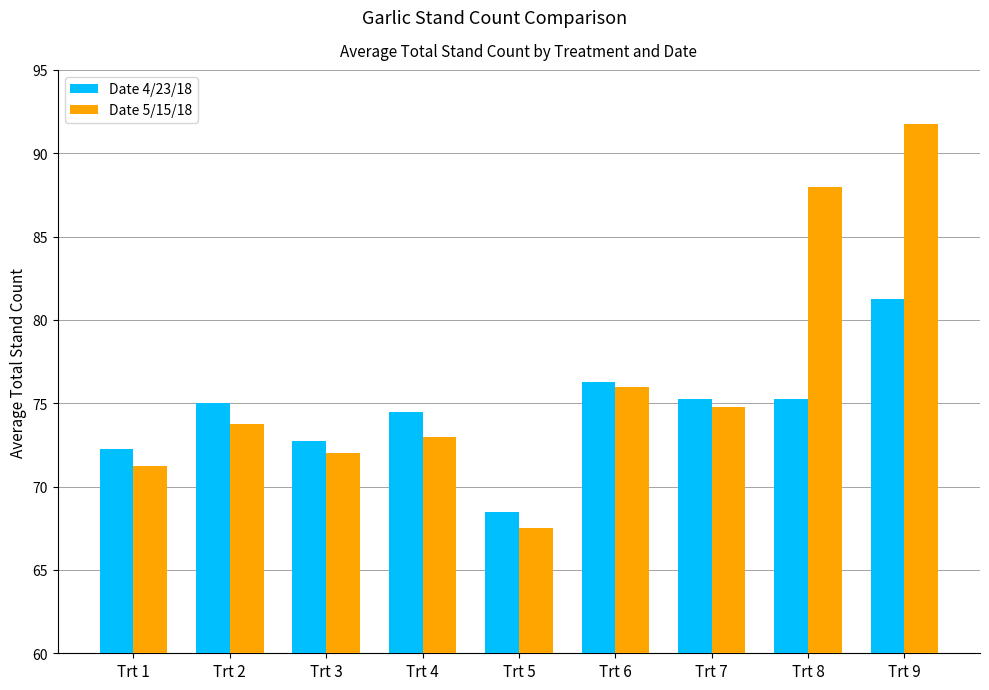

How many series are shown in this chart?

2